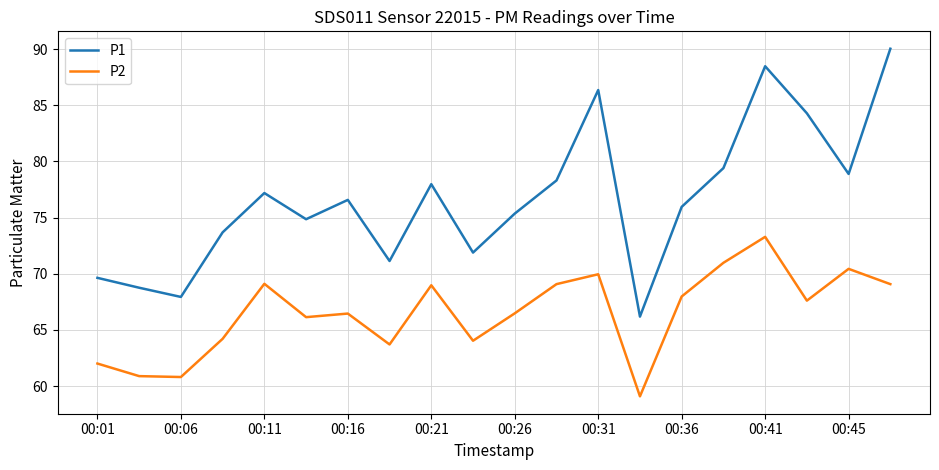

What is the difference between the maximum and minimum values in the P2 series?

14.2